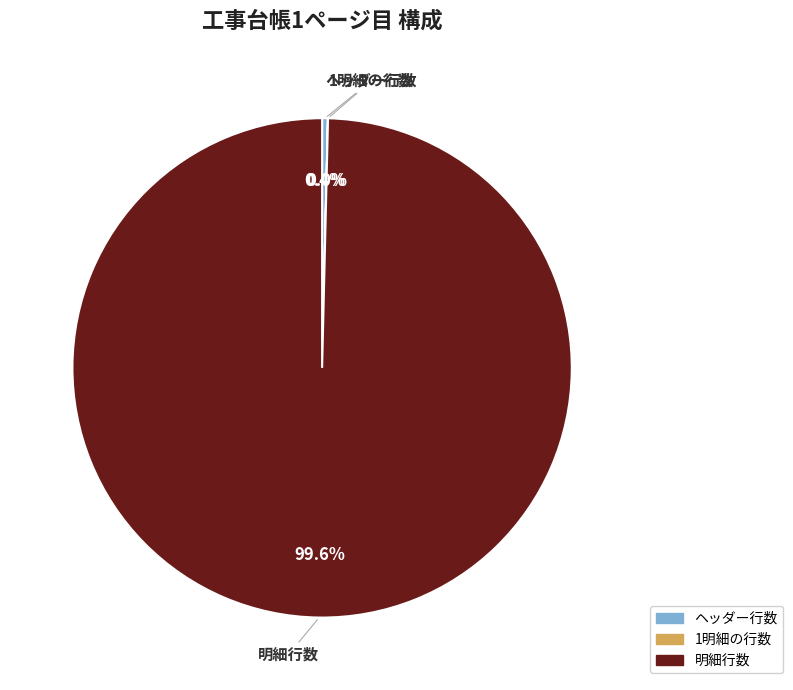

What percentage is the 明細行数 slice, to the nearest percent?

100%